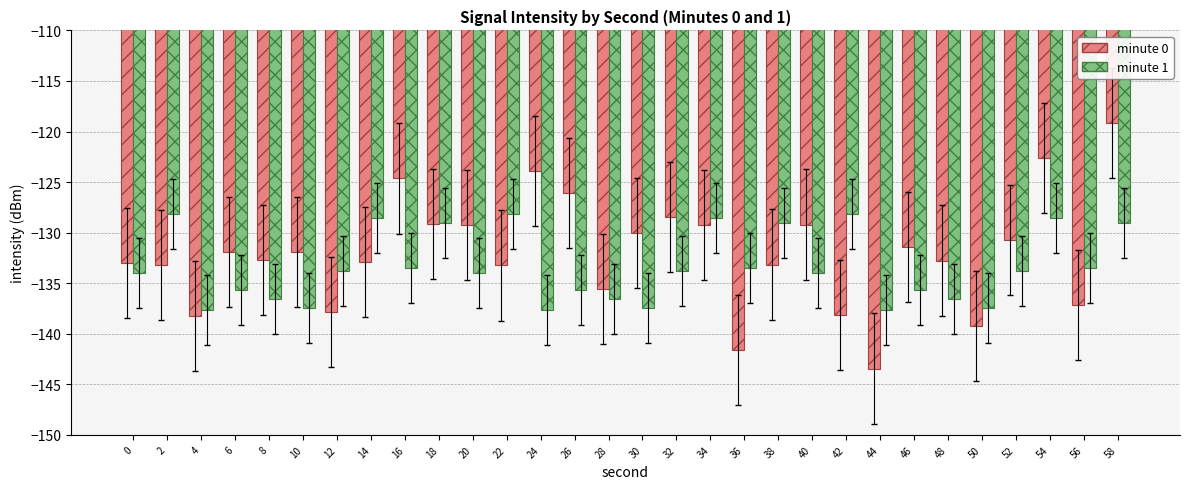

How many groups of bars are there?

30